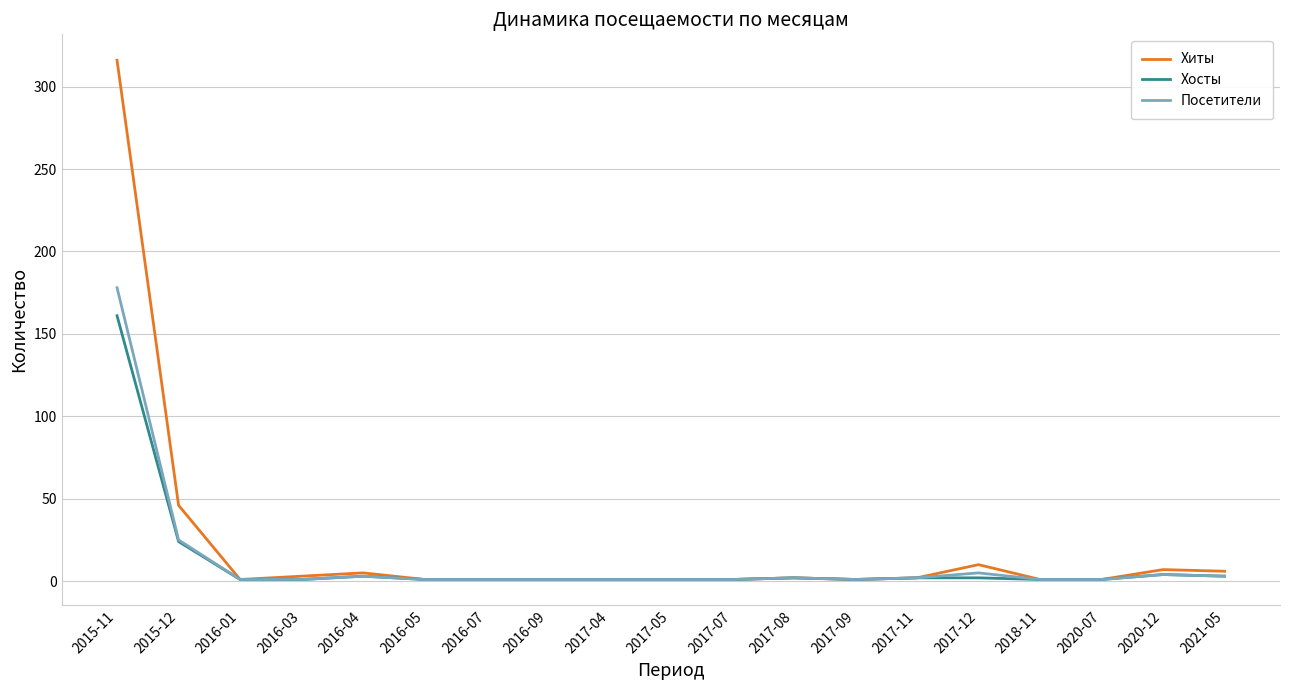

The value of Посетители at 2018-11 is 1. True or false?

True